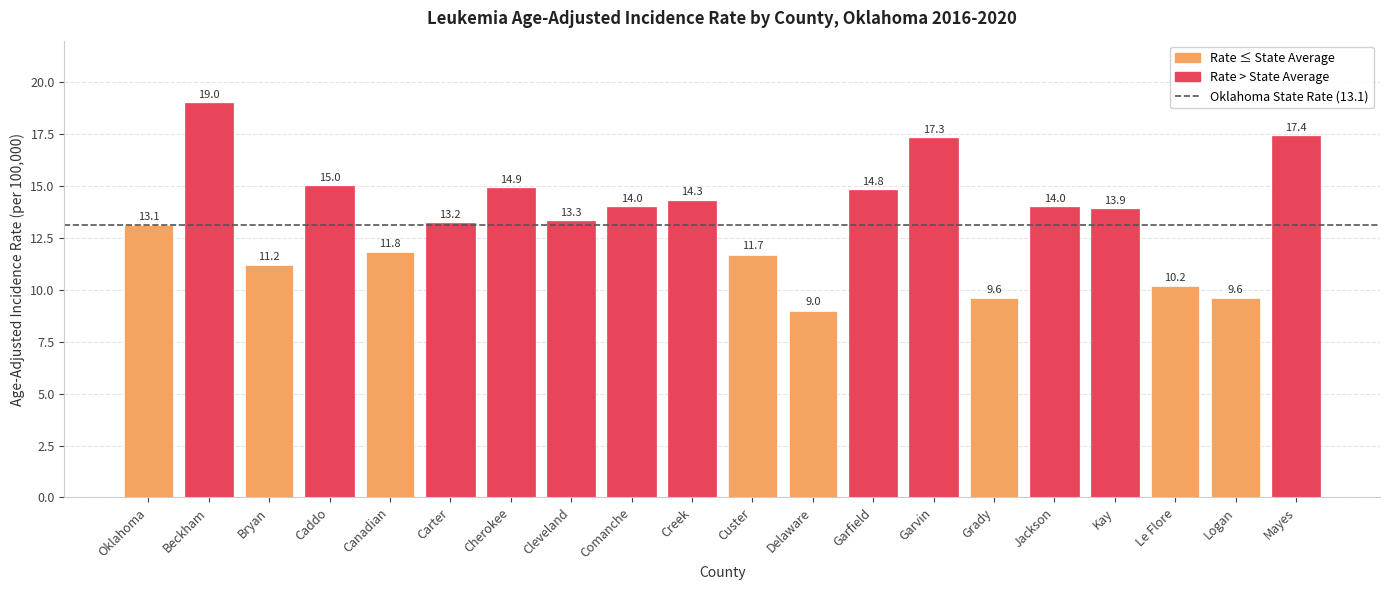

At which label does the data first exceed 13?

Oklahoma